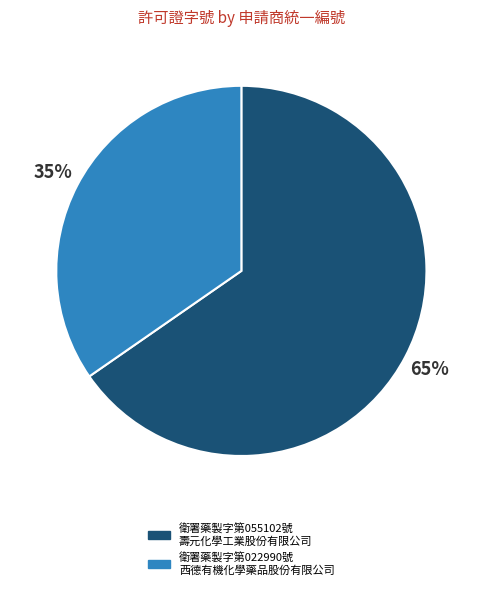

To the nearest percent, what portion does 衛署藥製字第022990號 西德有機化學藥品股份有限公司 represent?

35%